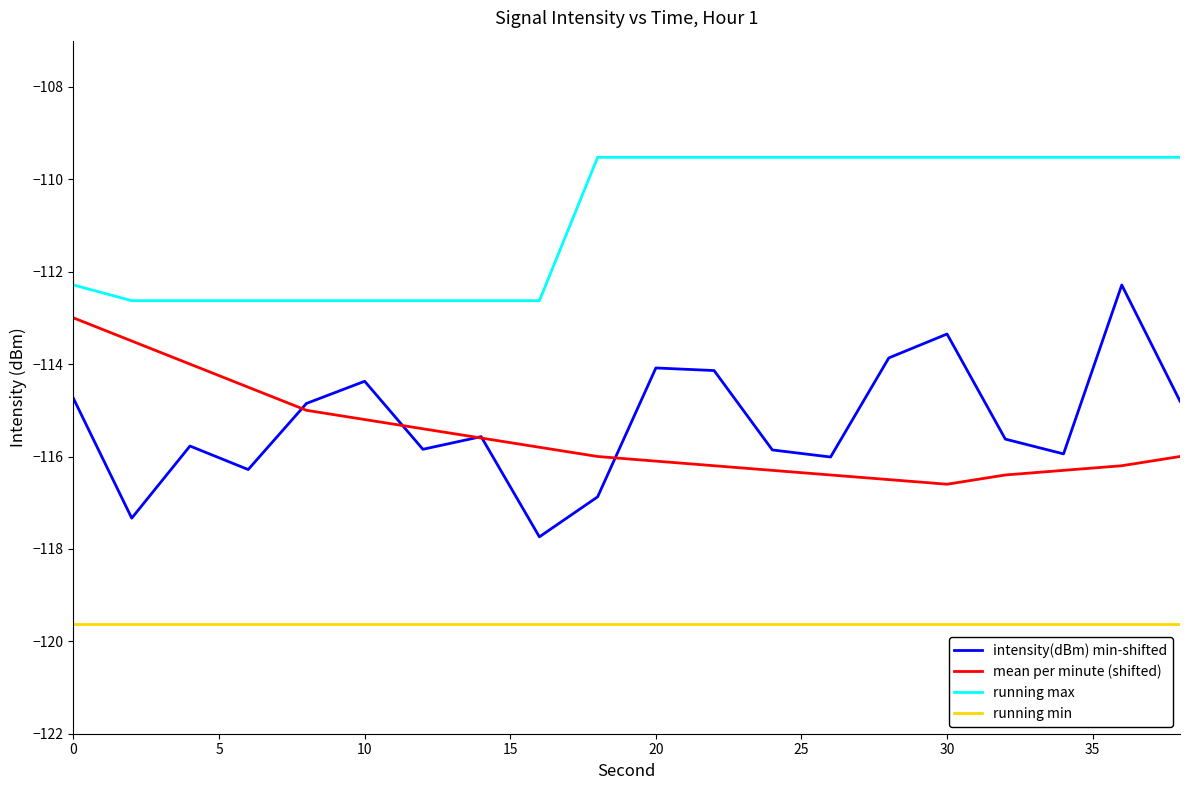

Which series has the widest spread of values?

intensity(dBm) min-shifted